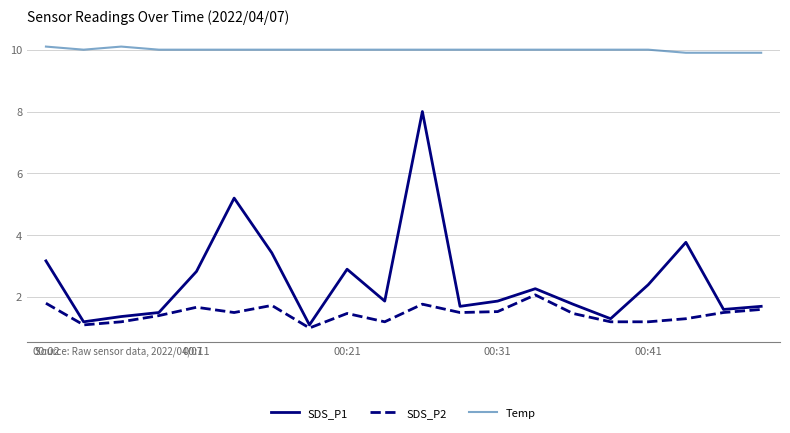

Which series has the largest range (max minus min)?

SDS_P1